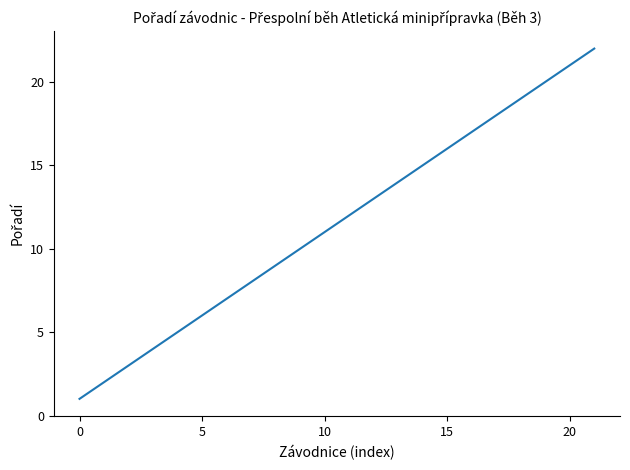

What is the difference between the maximum and minimum values?

21